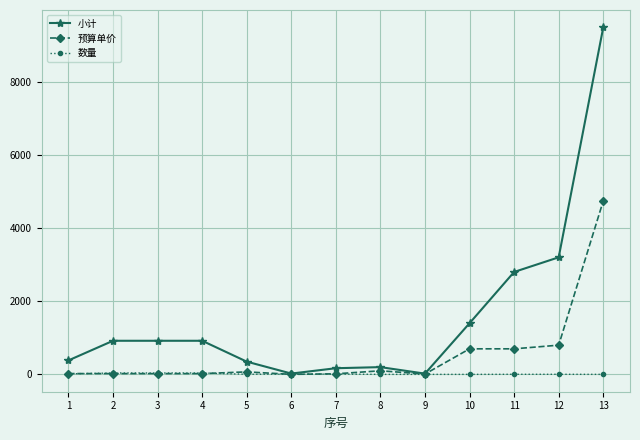

Between 4 and 9, which series saw the biggest shift?

小计